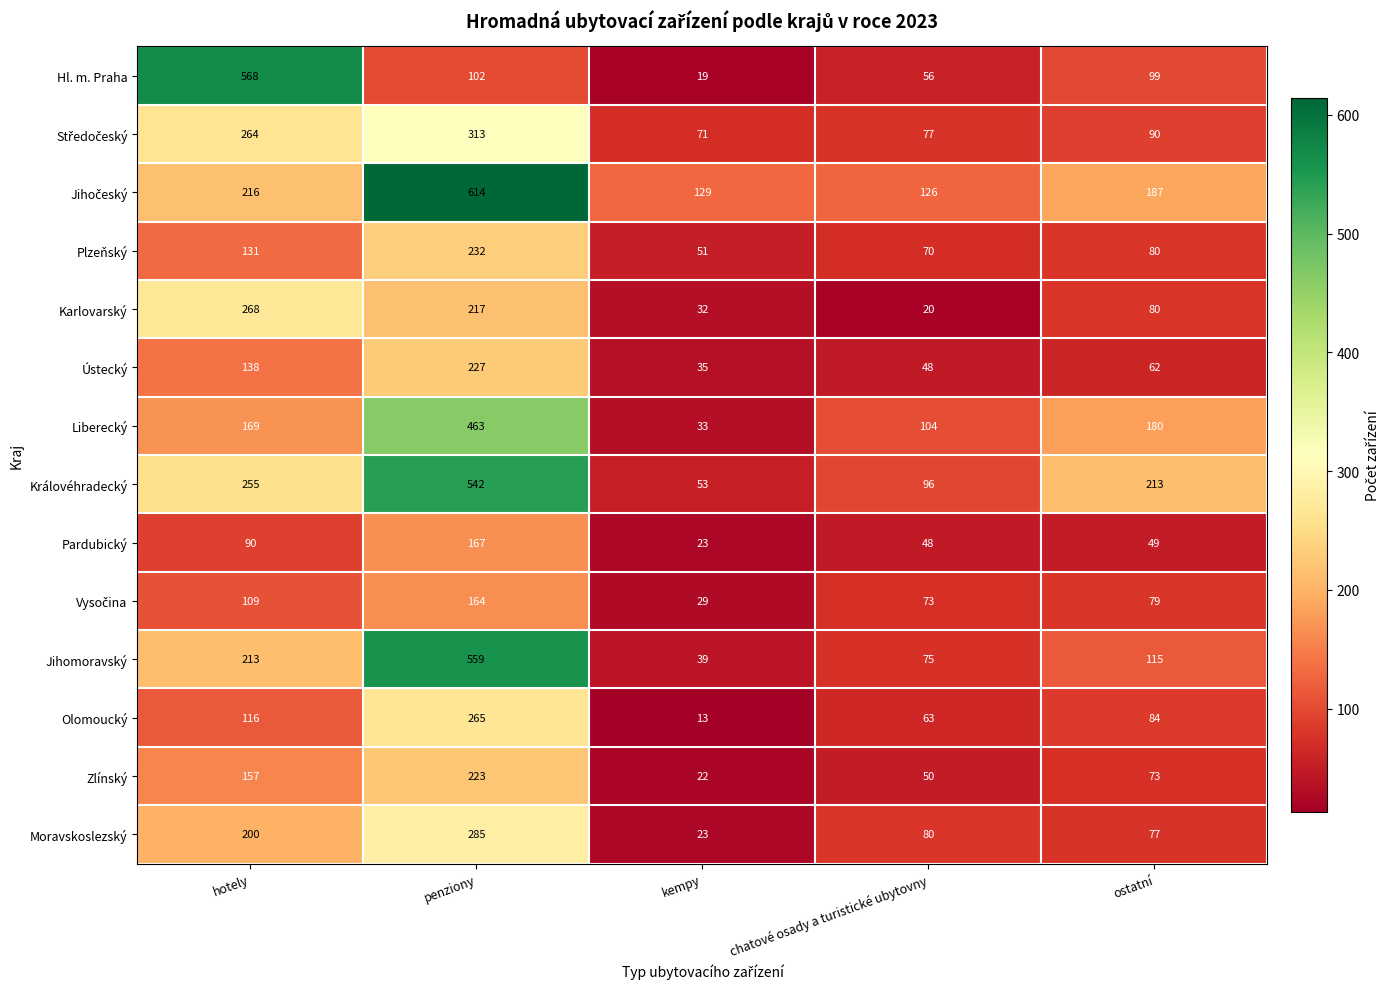

The value of Moravskoslezský at penziony is 285. True or false?

True